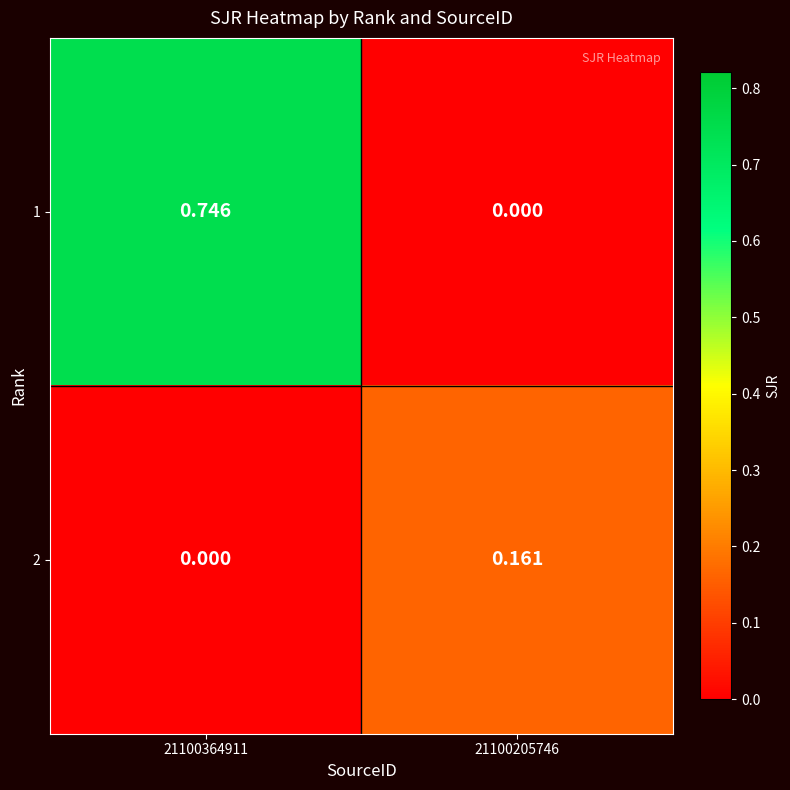

Which series has the largest total across all categories?

1